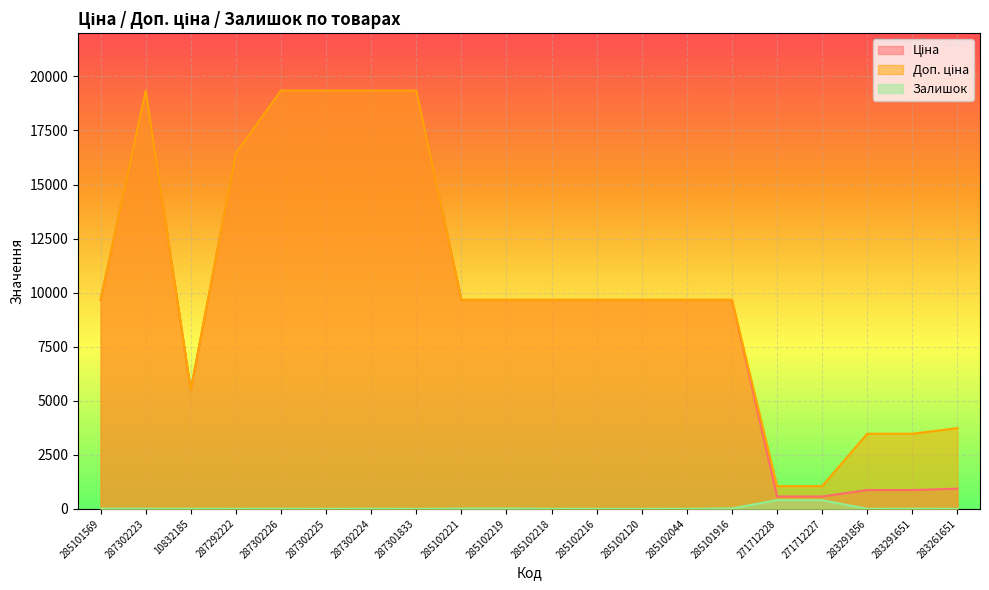

How many categories are shown in the chart?

20